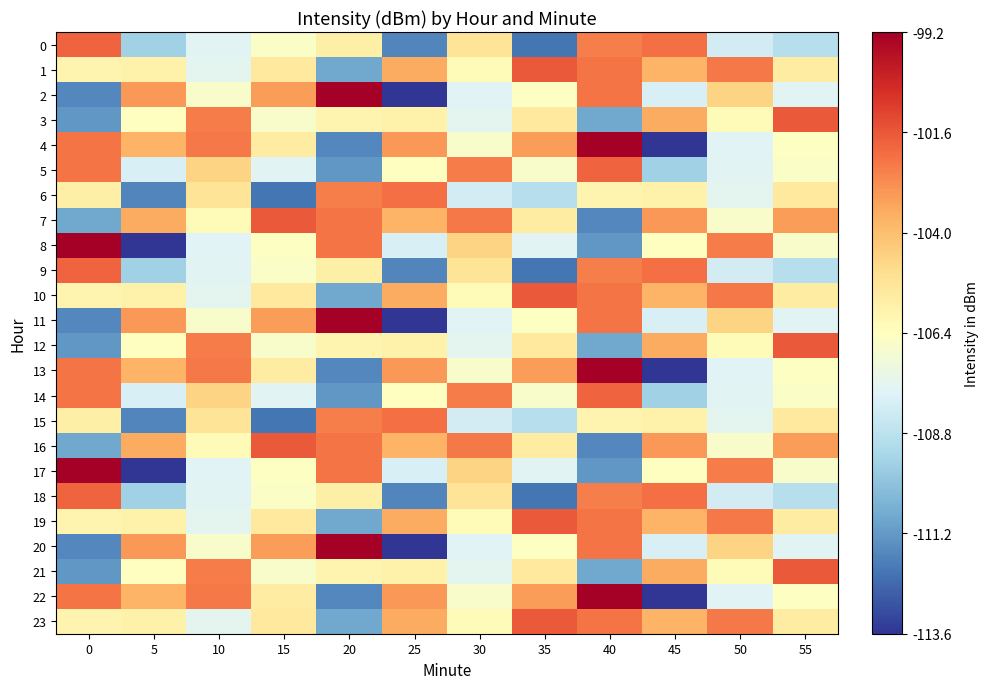

What is the total value across all series at 45?

-2545.9